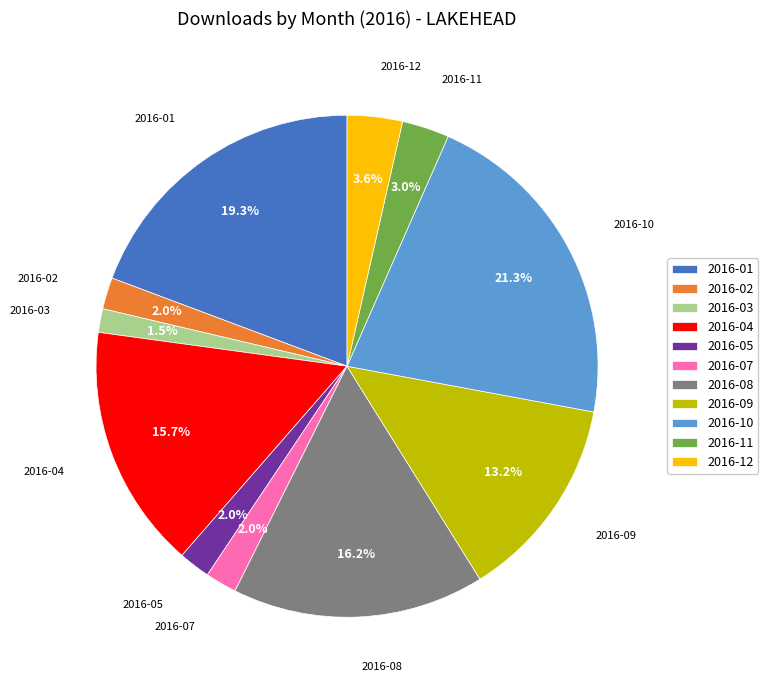

Count the number of slices in the pie.

11